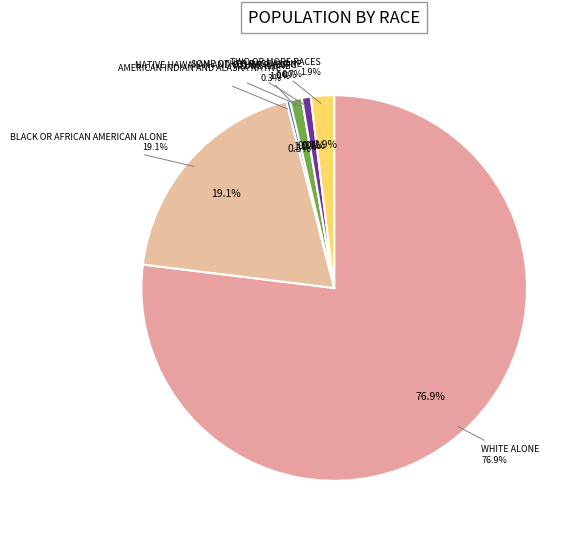

To the nearest percent, what is the difference between the largest and smallest slice percentages?

77%